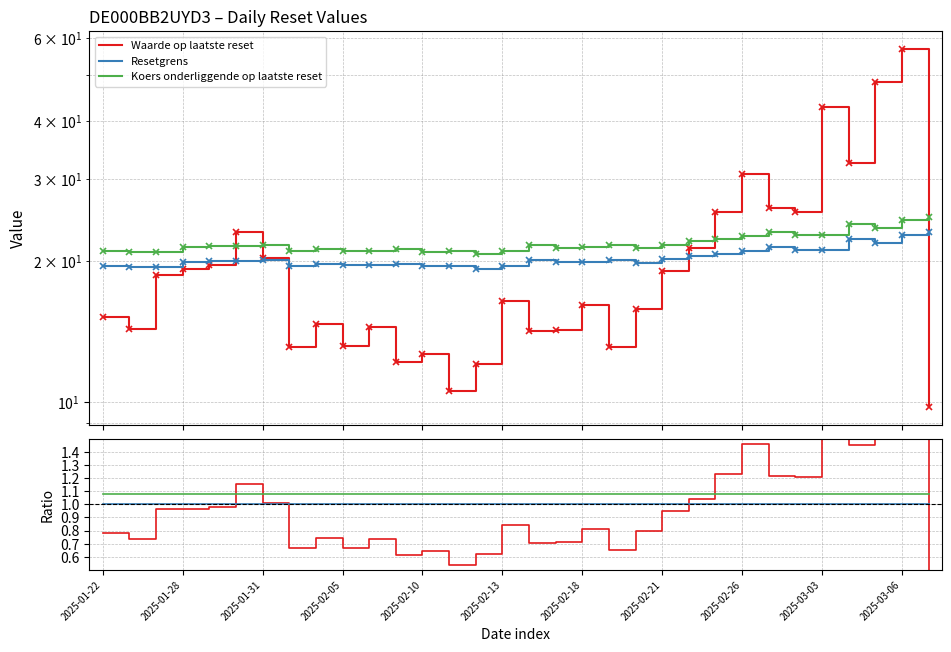

What position from the left is 2025-02-21?

8